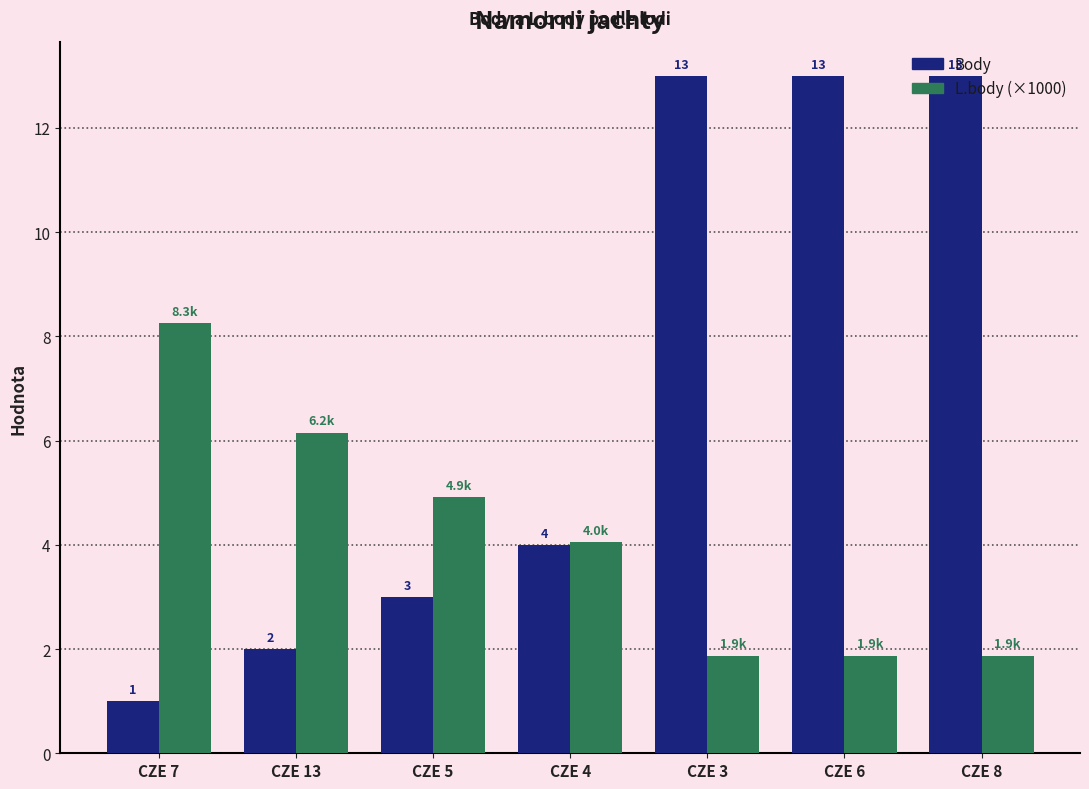

At how many categories does at least one series exceed 5?

5